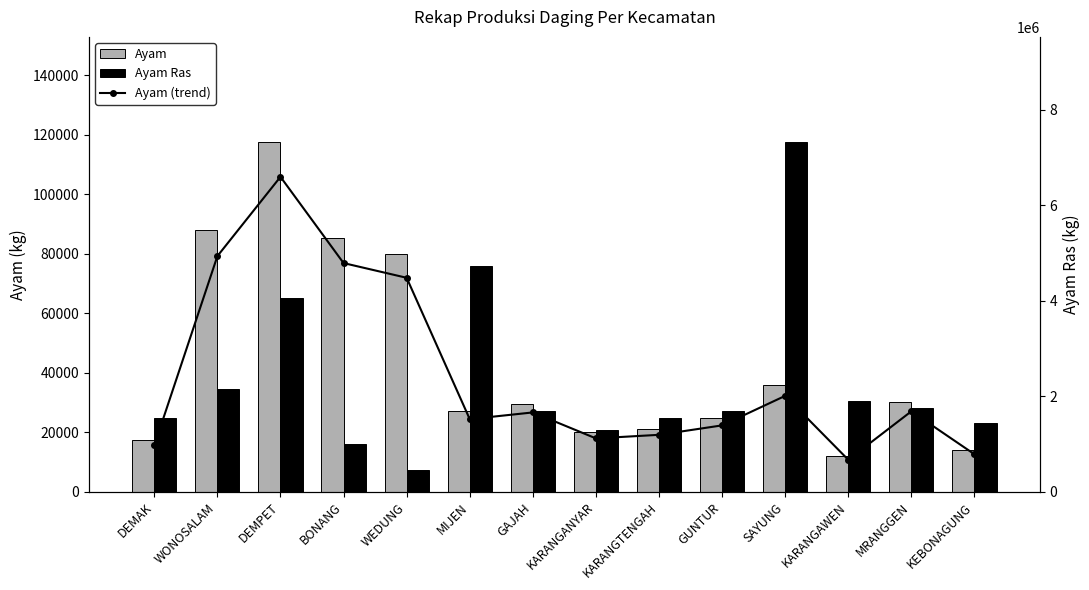

How many values in the Ayam Ras series are below 1698500?

7